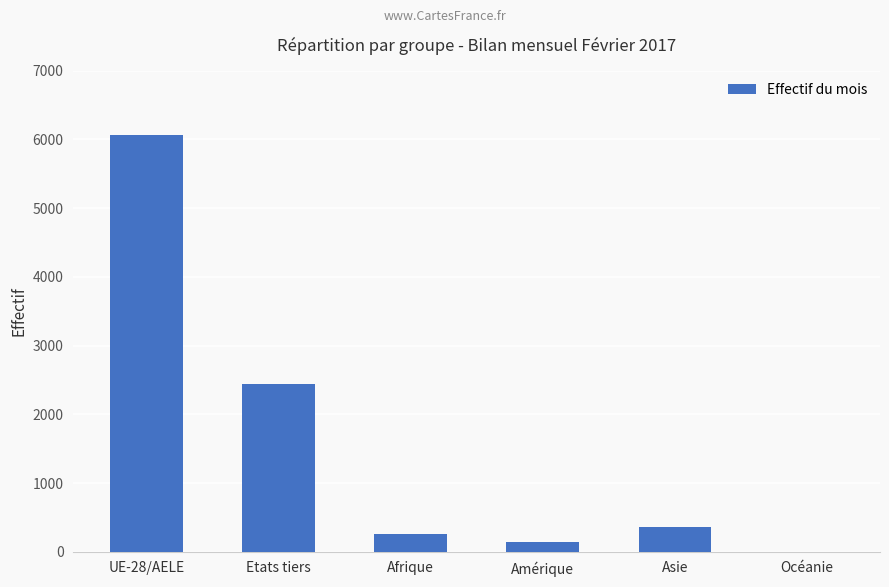

Are the bars horizontal?

No